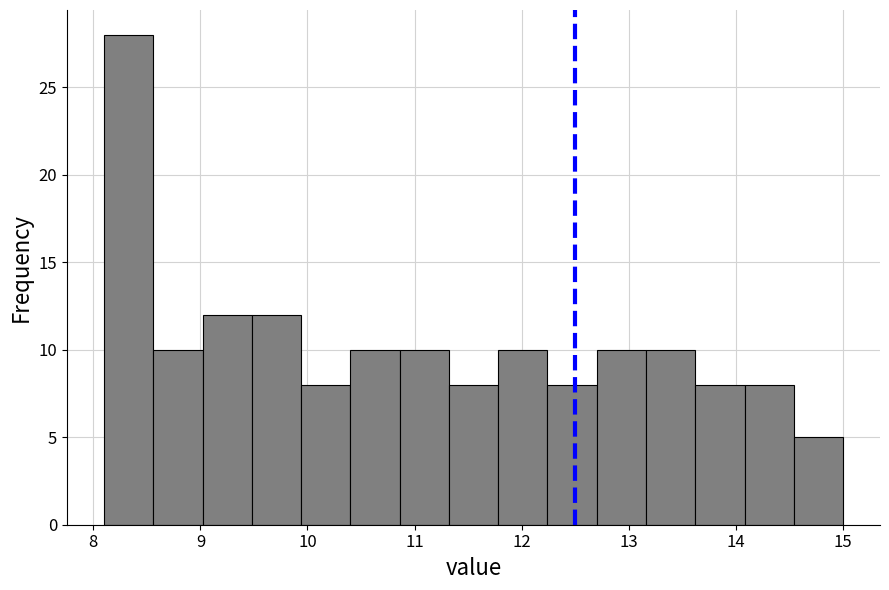

Which range on the x-axis has the tallest bar?

8.10 to 8.56